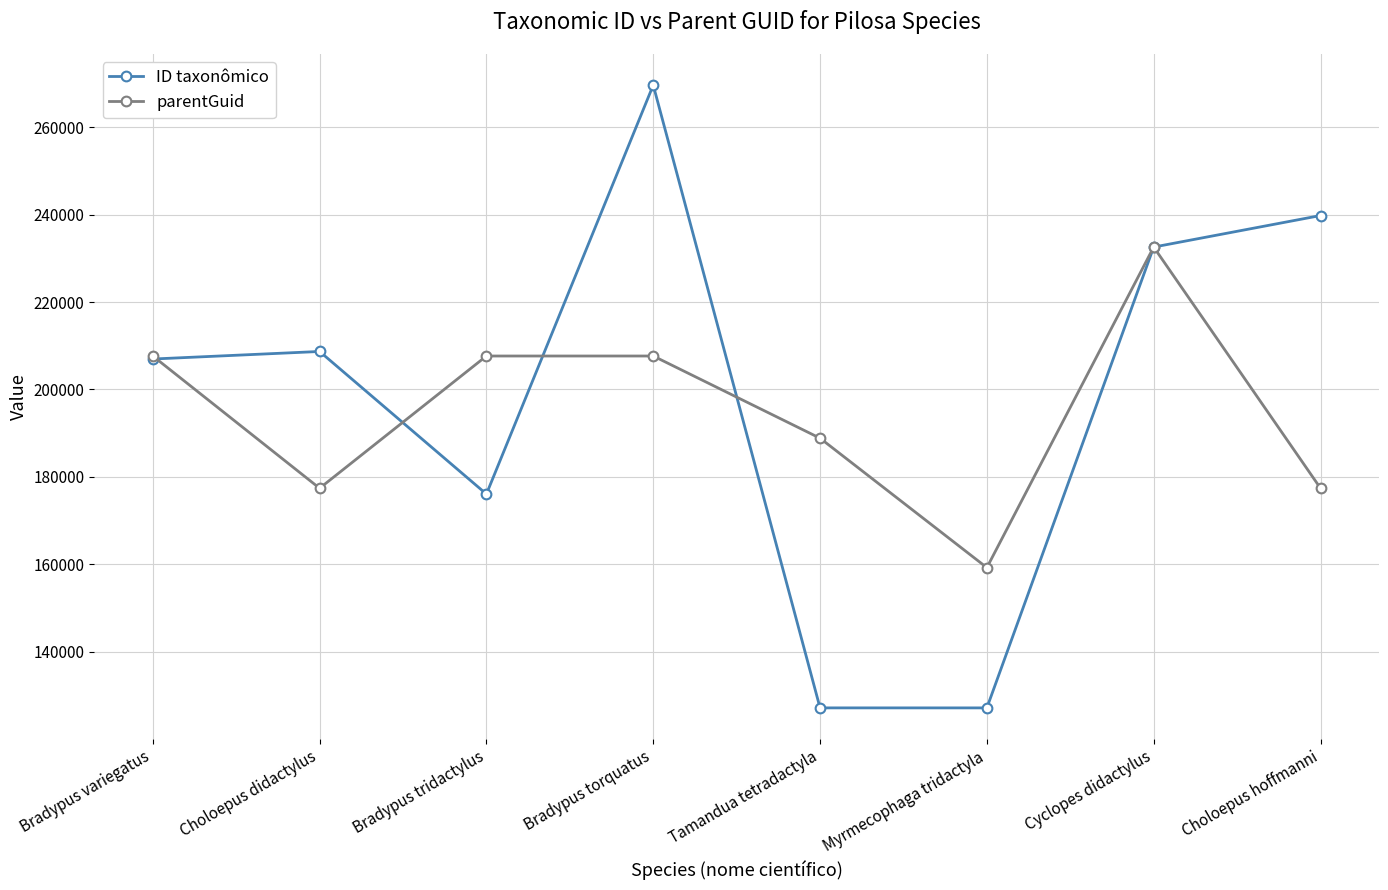

What is the value of the parentGuid point at the 3rd from the left?

207651